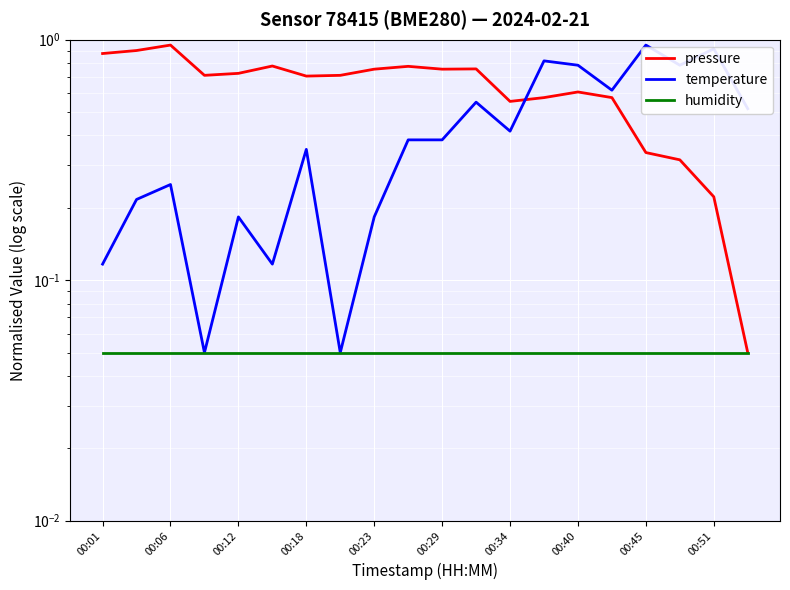

Between 11 and 19, which series saw the biggest shift?

pressure